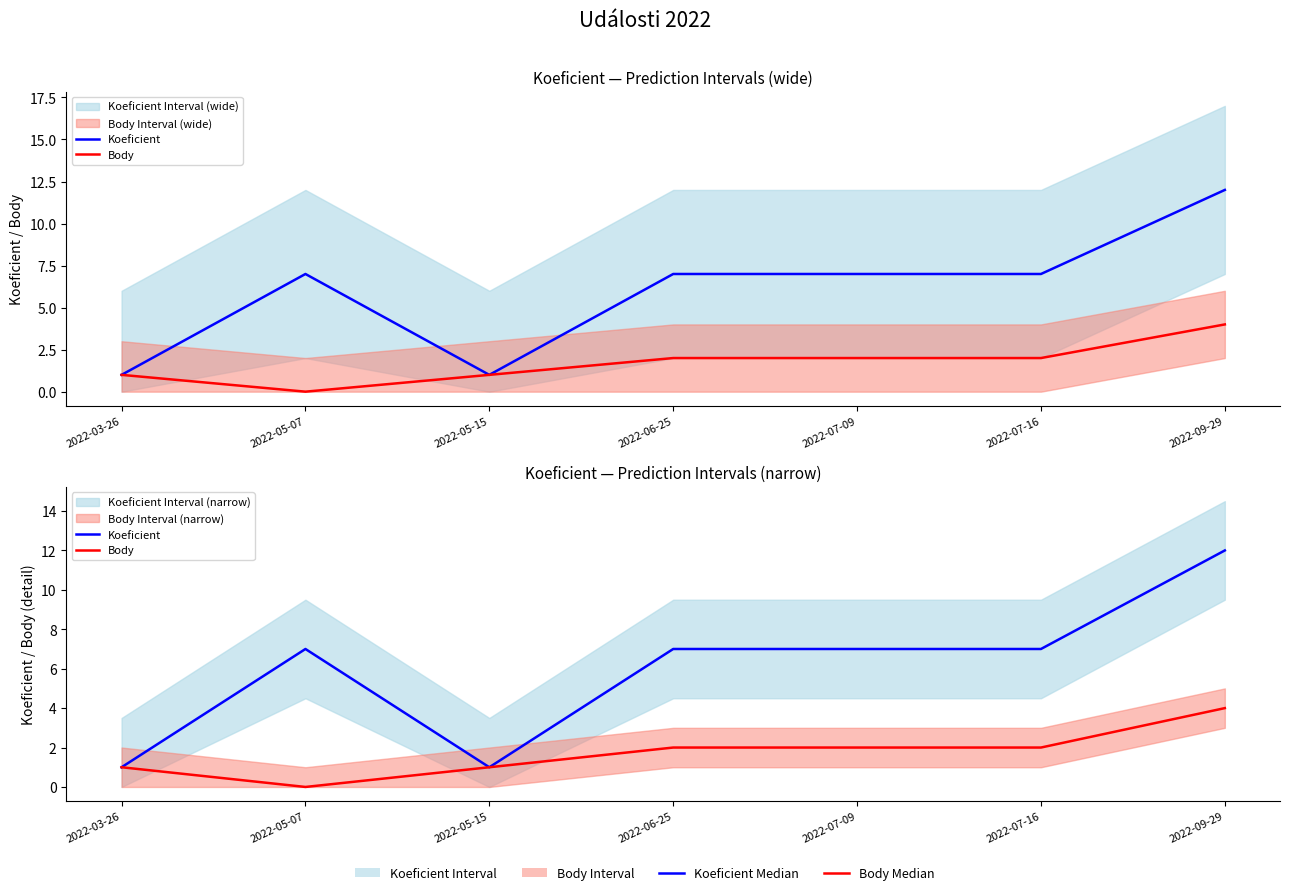

What is the difference between the maximum and minimum values in the Body series?

4